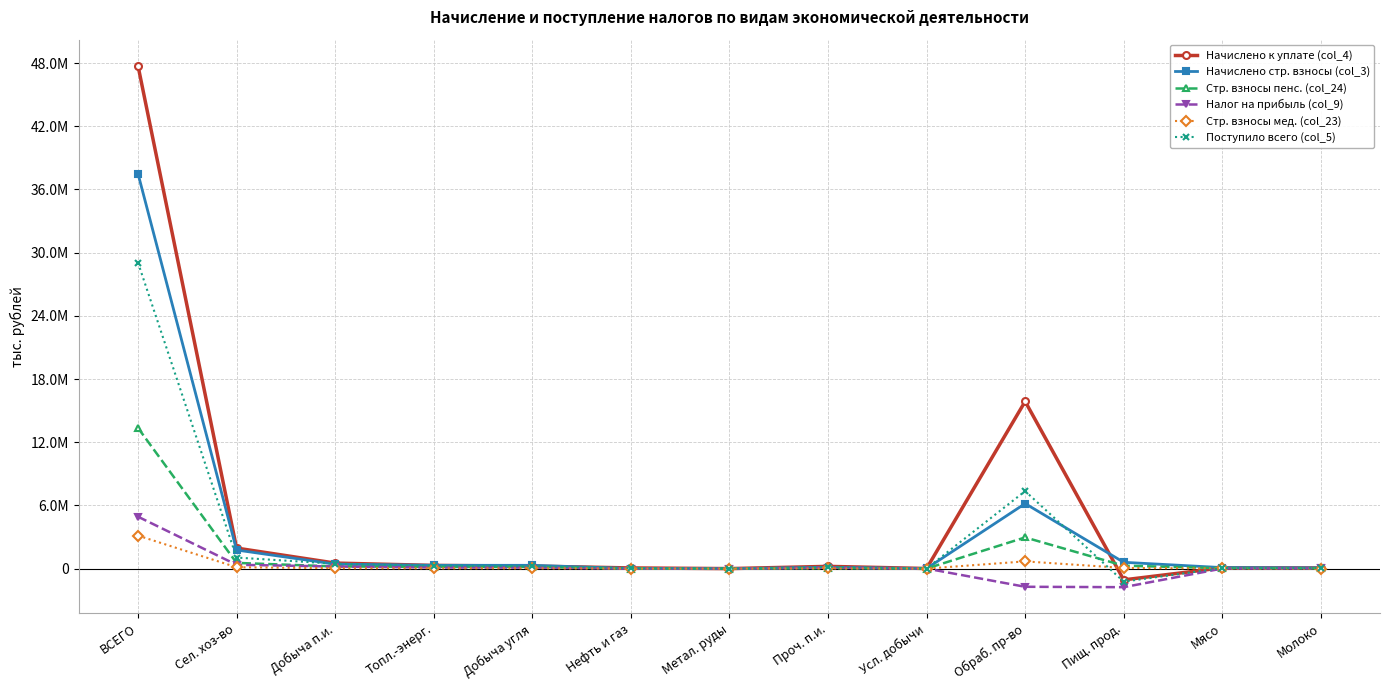

Is this an area chart (filled region under the line)?

No